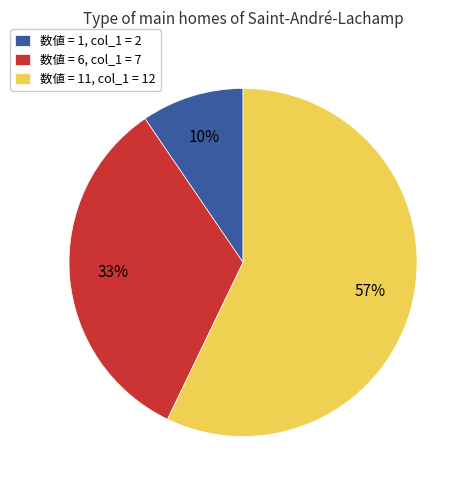

How many segments does this pie chart have?

3